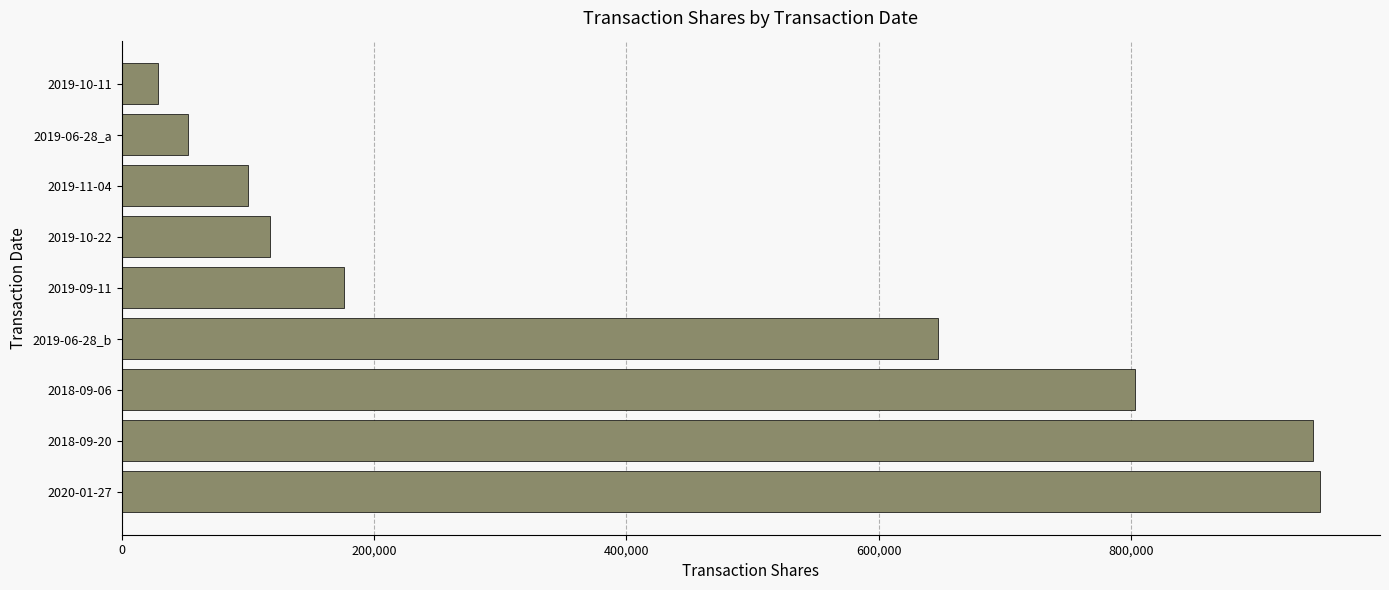

What is the difference between the maximum and minimum values?

921358